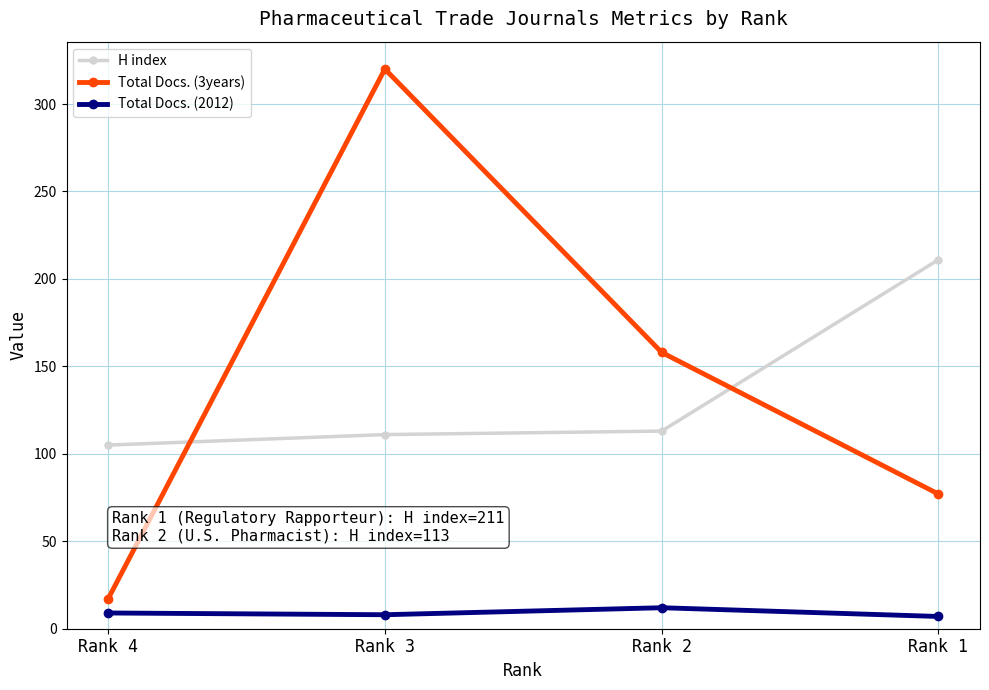

Which series has the largest range (max minus min)?

Total Docs. (3years)